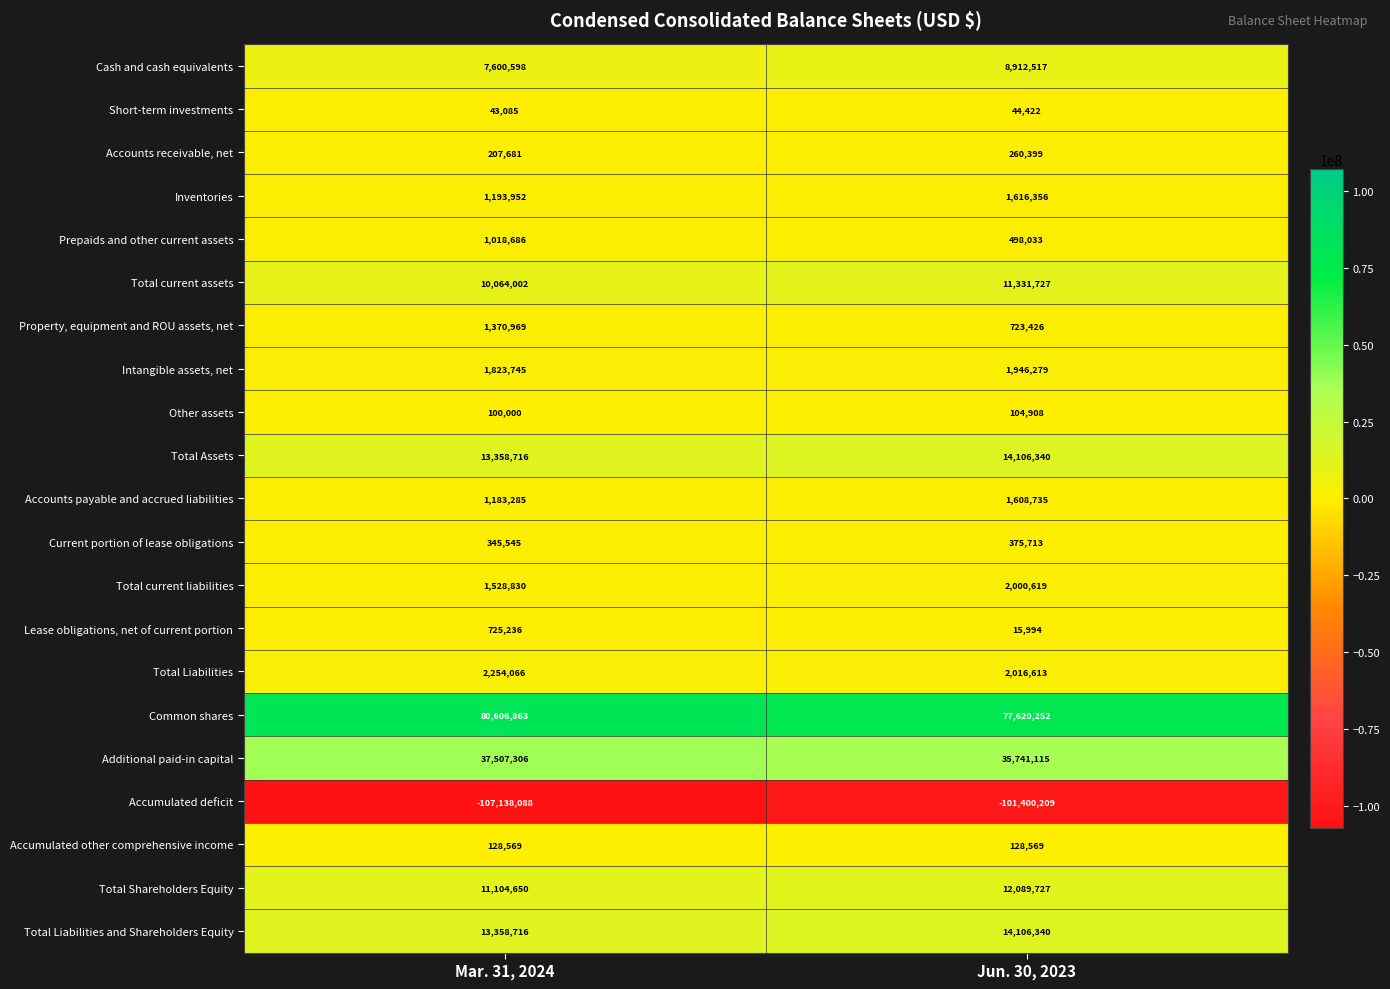

What is the total value across all series at Mar. 31, 2024?

78386412